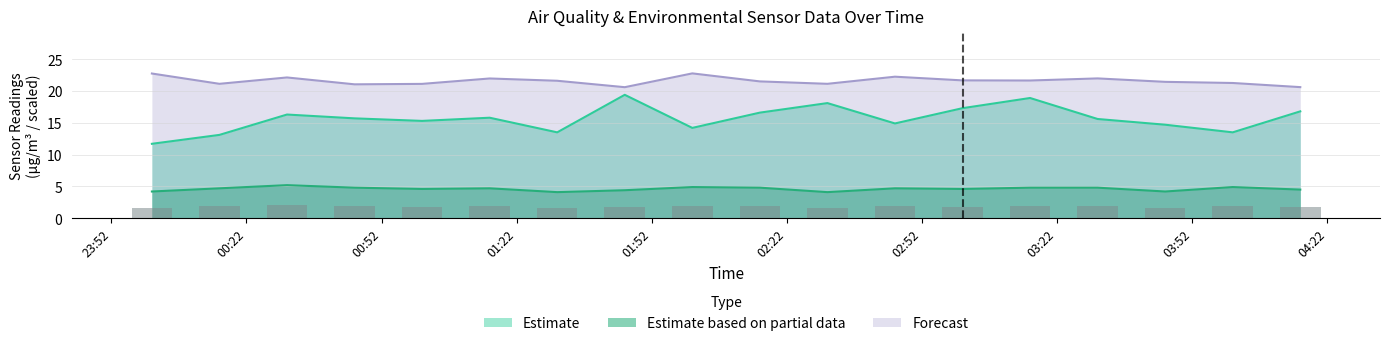

True or false: Forecast and Estimate based on partial data intersect in this chart.

False